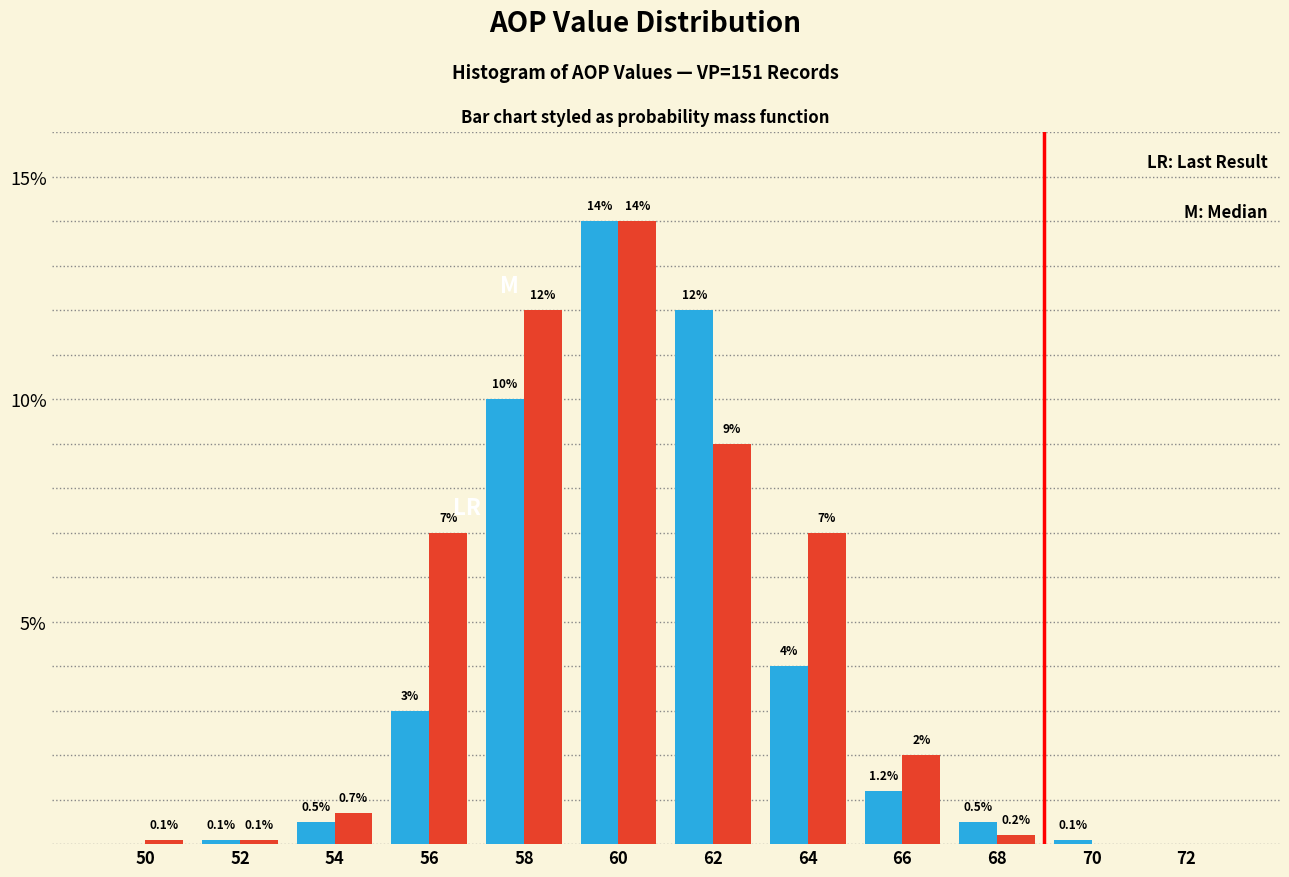

At which category is the sum across all series the highest?

60